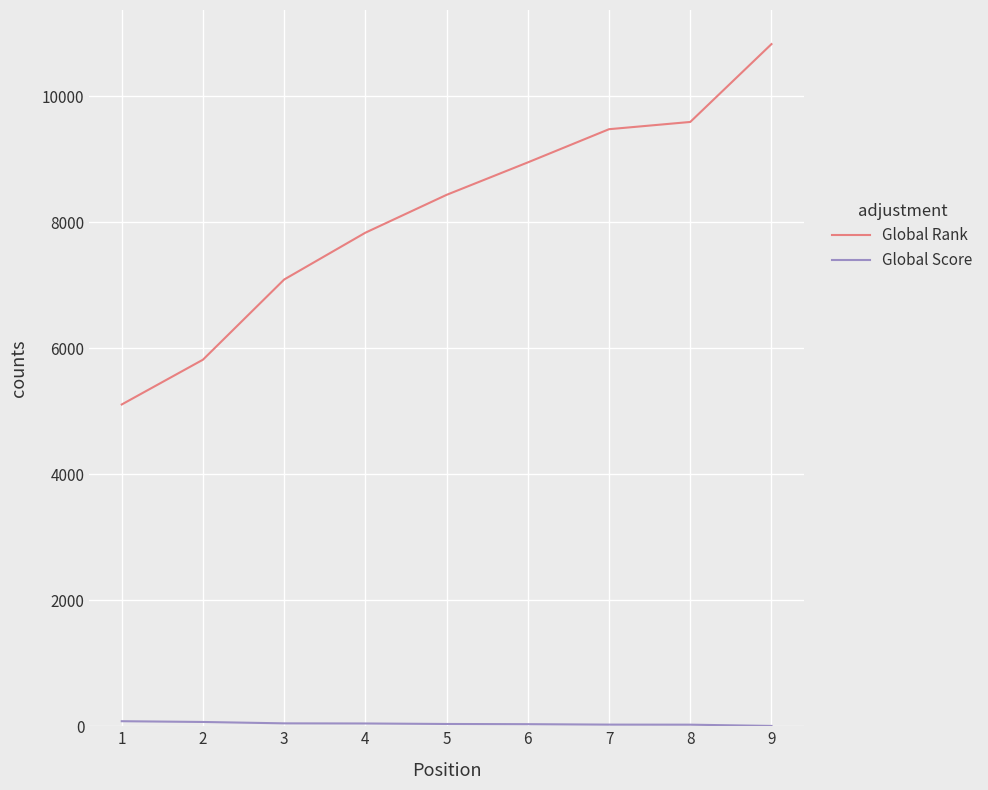

What is the minimum value for Global Rank?

5108